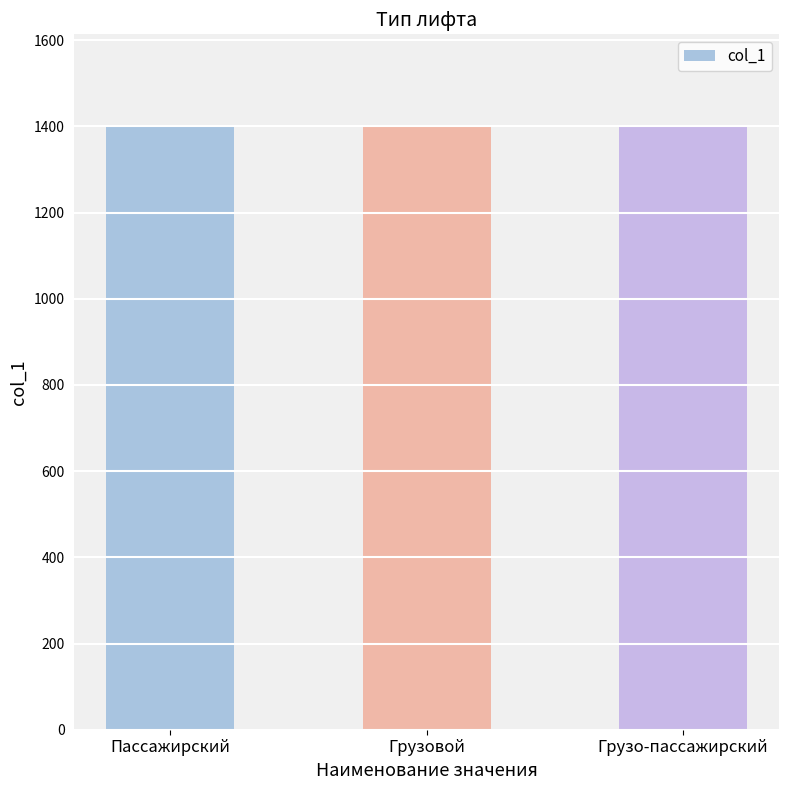

Is it true that the value at Грузо-пассажирский is 1403?

True